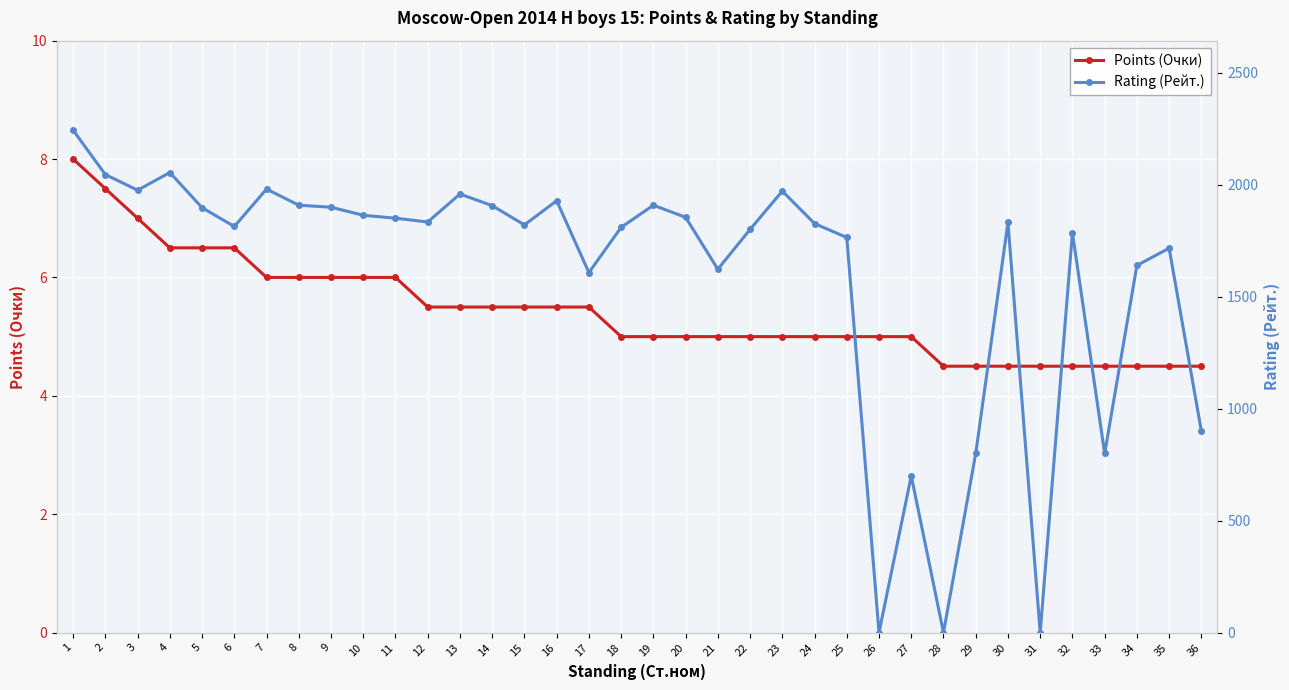

Count the number of categories in the chart.

36